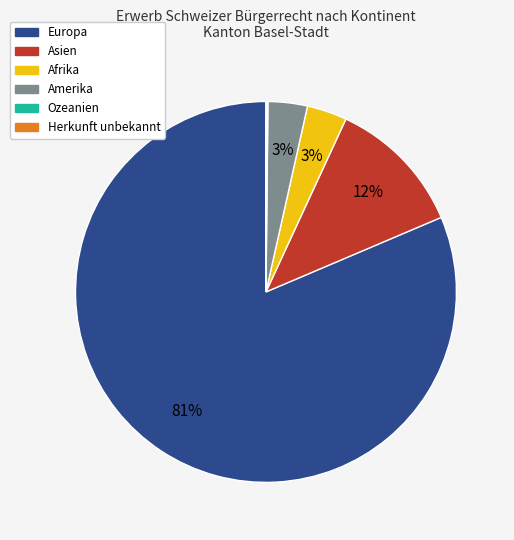

Which slice is the largest?

Europa